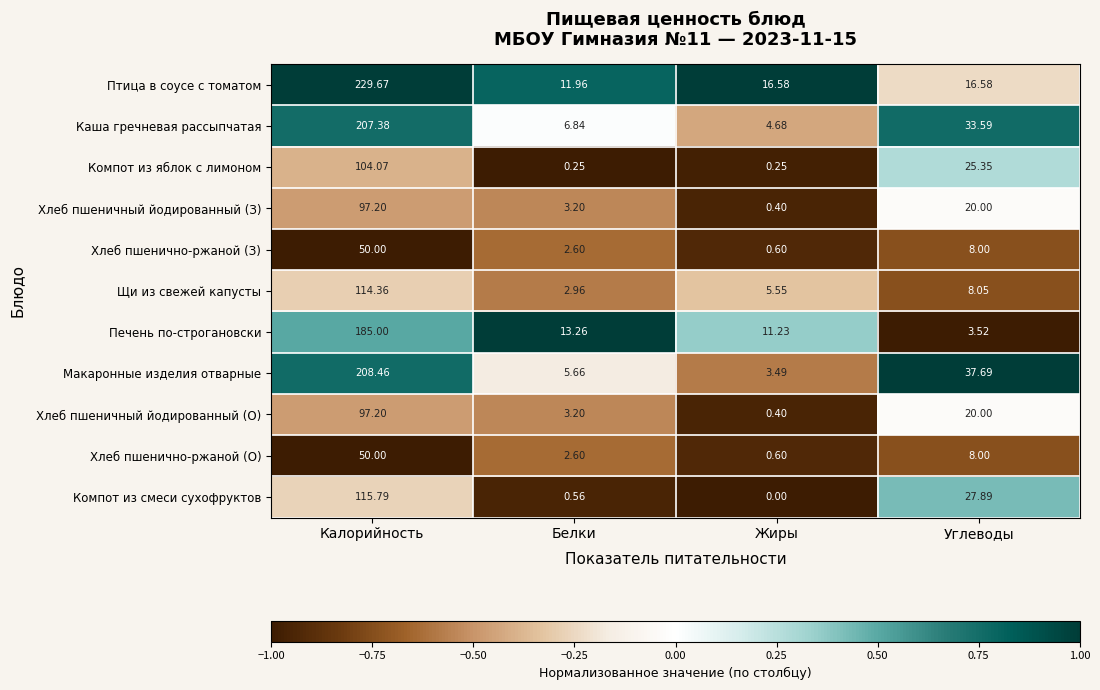

What is the maximum value shown in the chart?

229.7